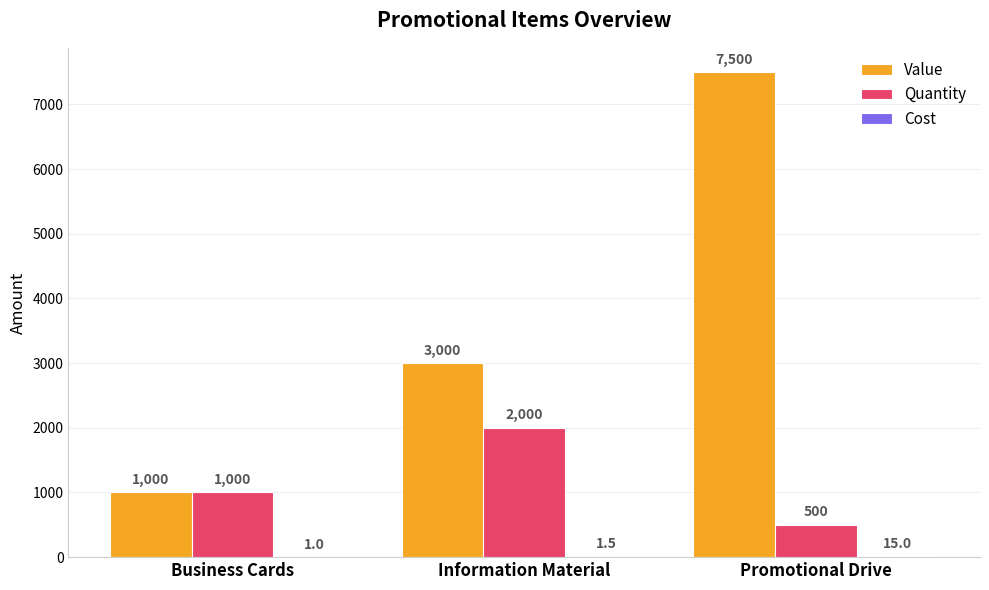

How many groups of bars are there?

3